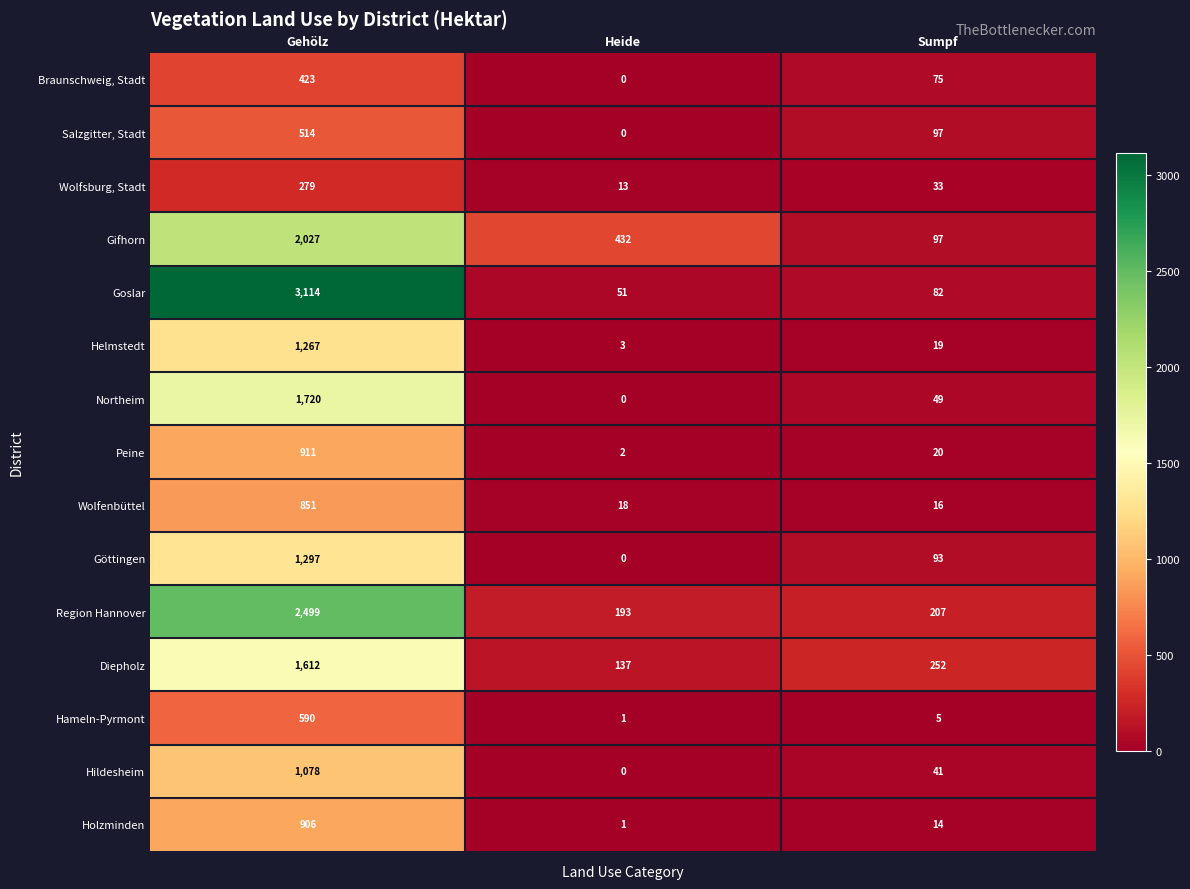

How many distinct data groups are displayed?

15